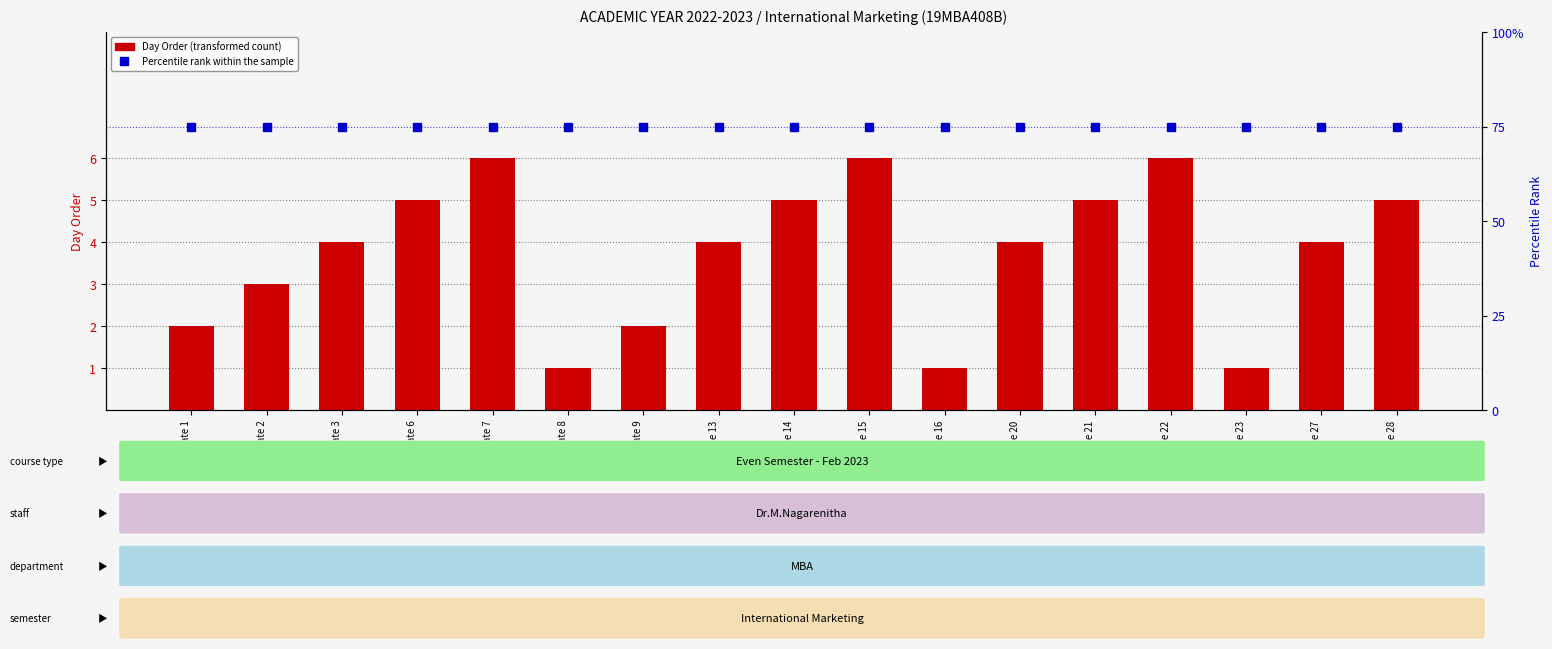

Is it true that Percentile rank within the sample equals 32 at Date 28?

False